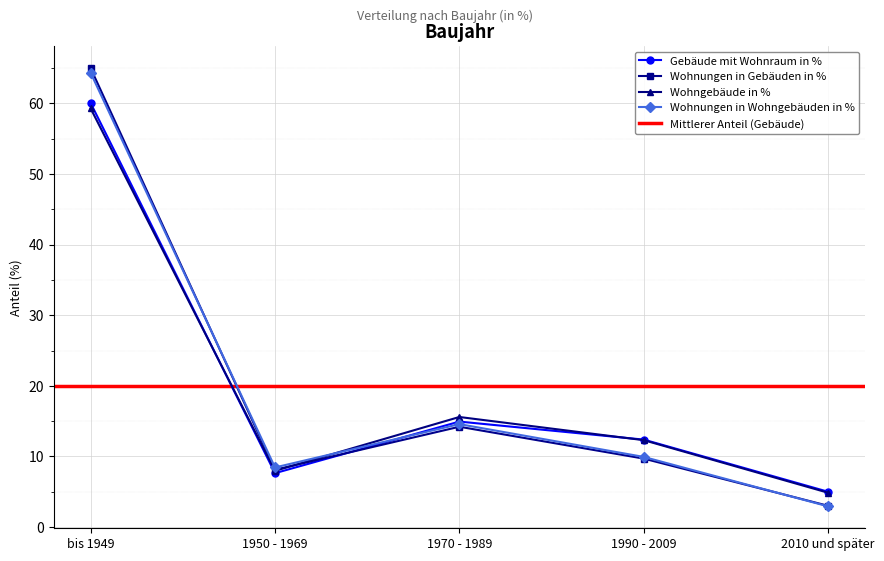

Which series has the widest spread of values?

Wohnungen in Gebäuden in %